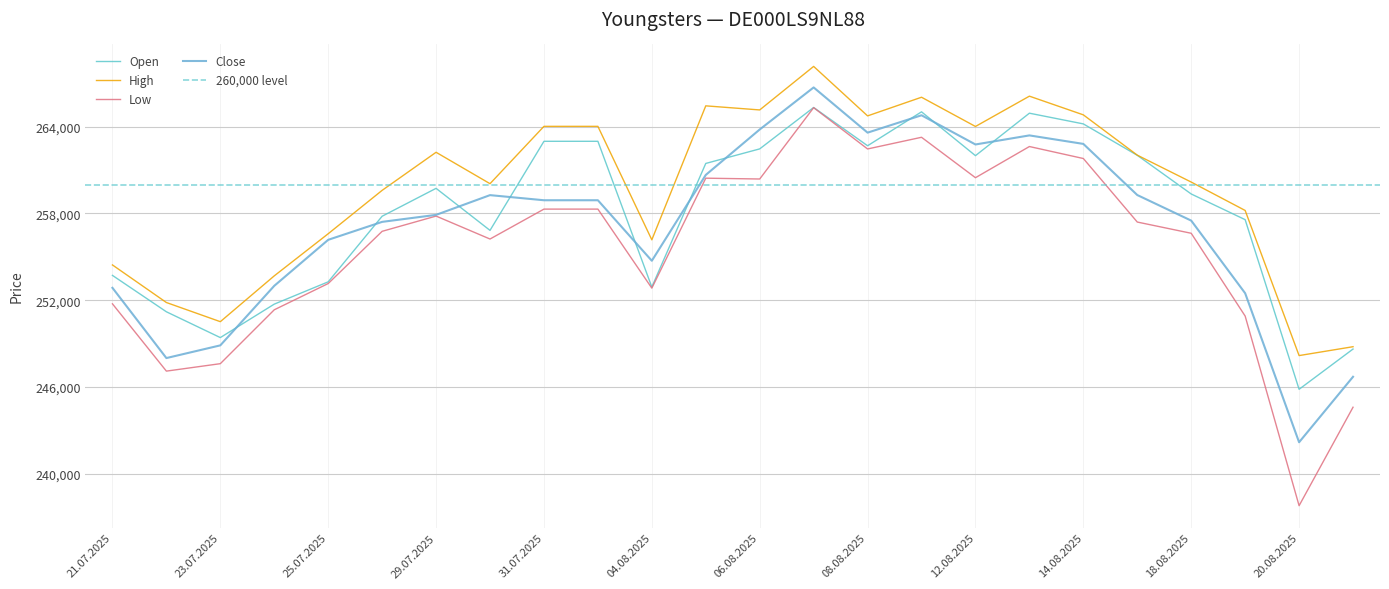

At how many categories does at least one series exceed 238458?

24